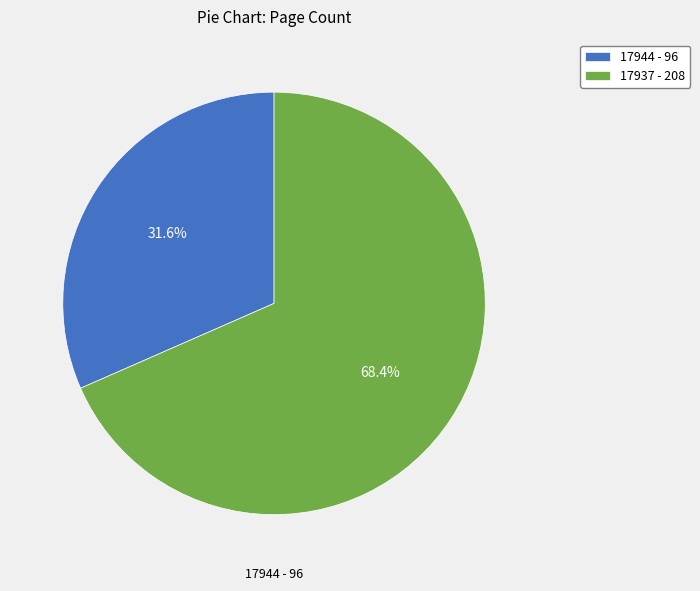

Is there any slice that represents more than half of the pie?

Yes